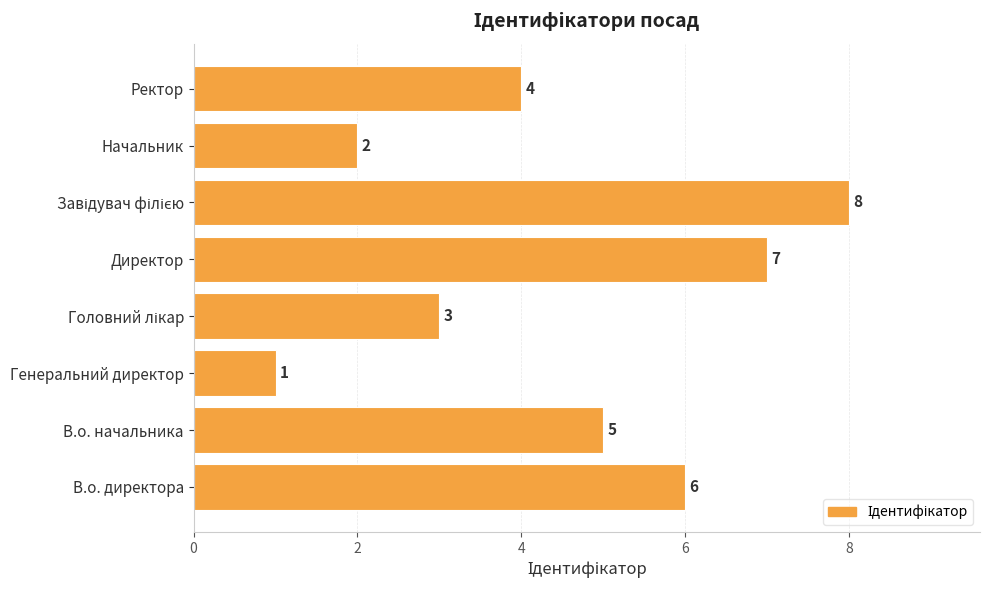

Reading bottom to top, extract all data points from this chart.

6	5	1	3	7	8	2	4